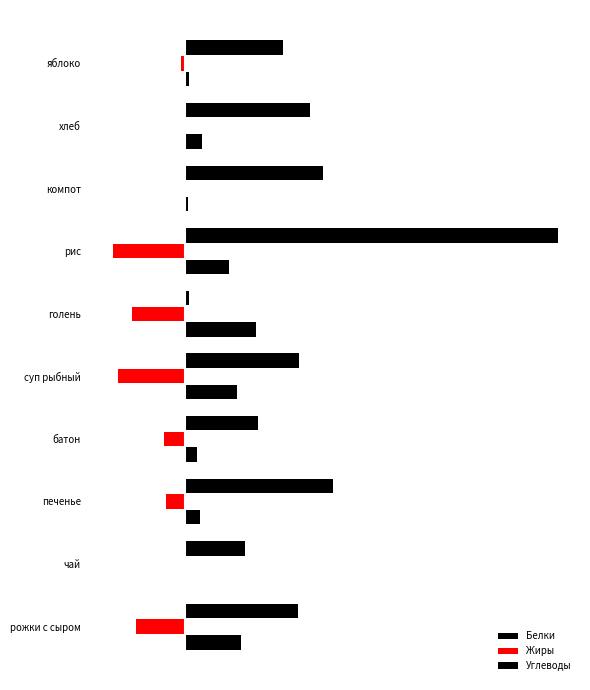

How many data points in Белки are above 3?

5